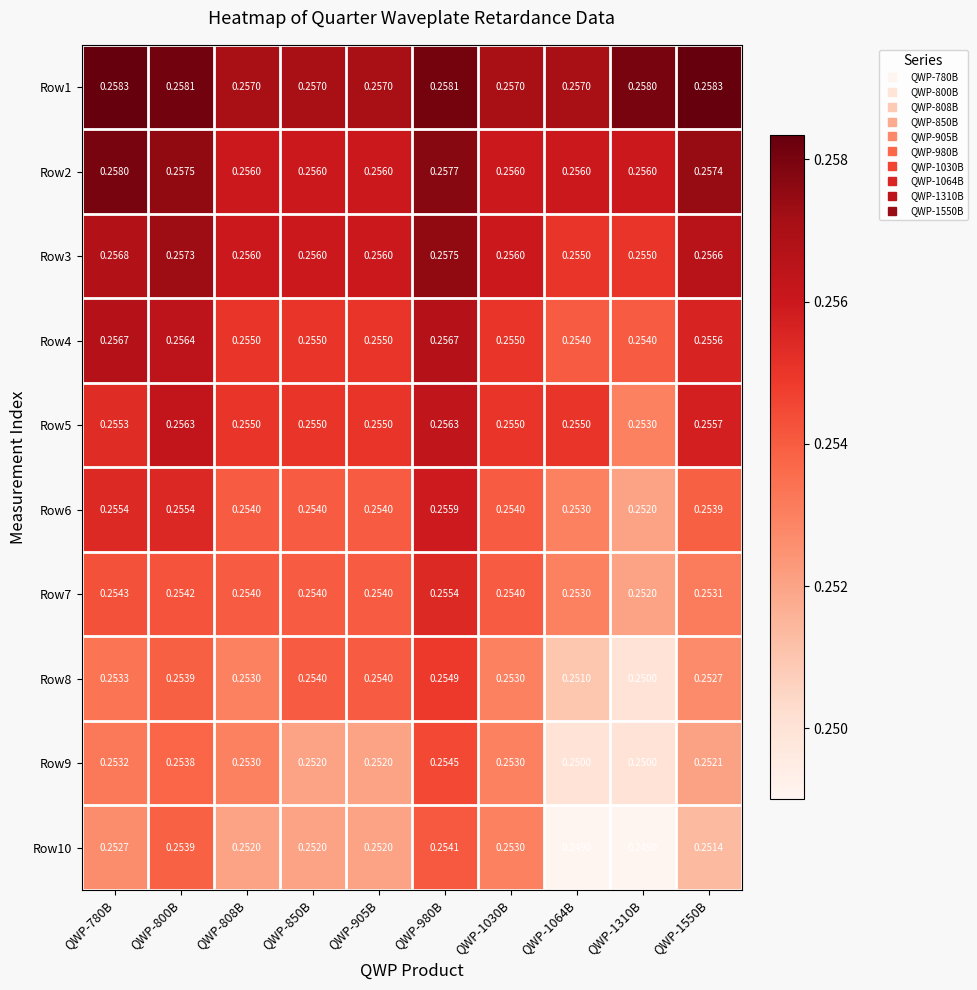

Which series has the largest total across all categories?

Row1